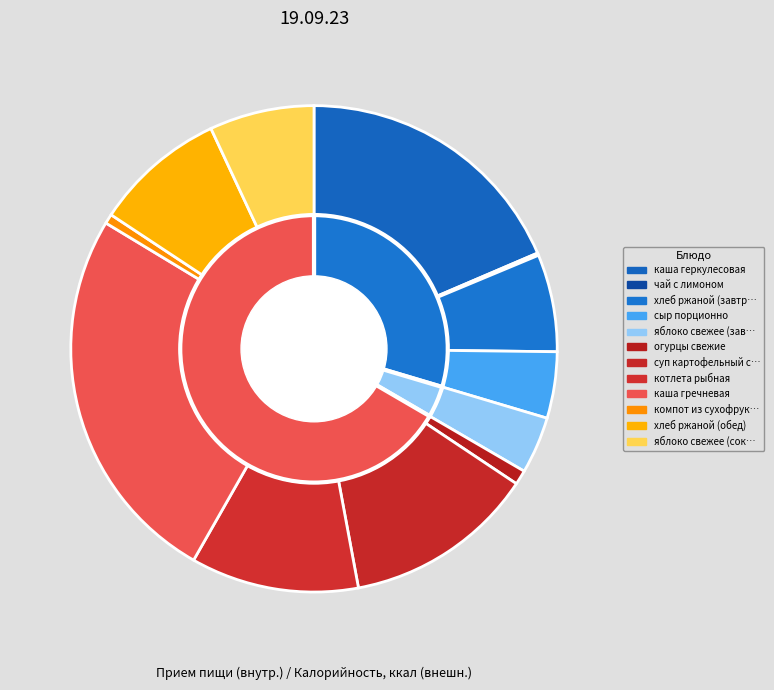

True or false: чай с лимоном accounts for 10% of the total.

False